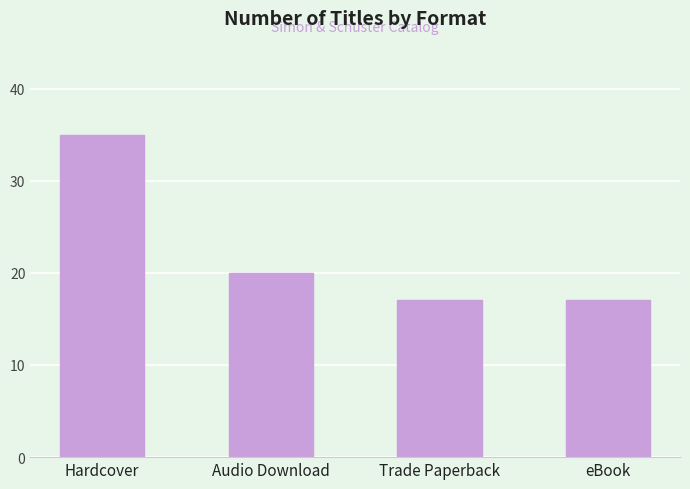

Reading left to right, transcribe all the data shown in this chart.

Hardcover=35	Audio Download=20	Trade Paperback=17	eBook=17